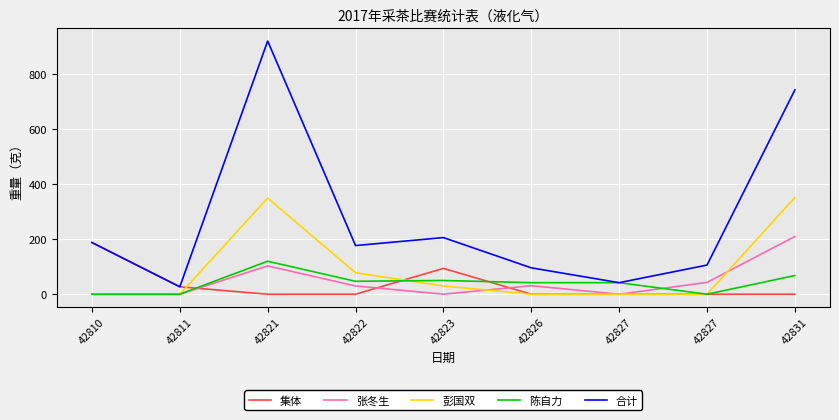

What is the difference between the highest and lowest values at 42821?

921